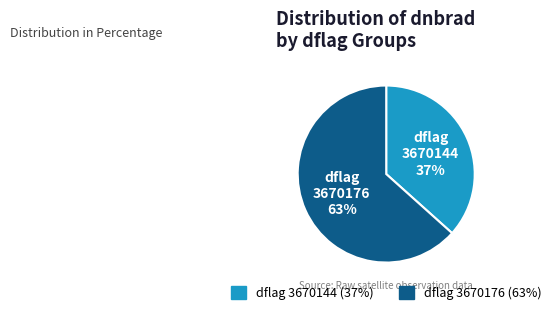

Is there any slice that represents more than half of the pie?

Yes